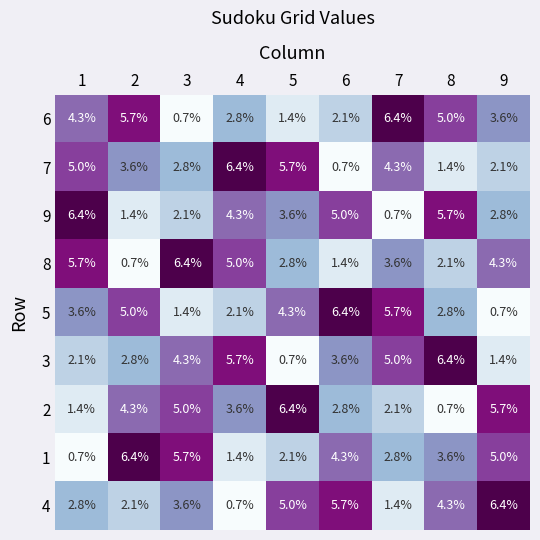

What is the maximum value shown in the chart?

6.4